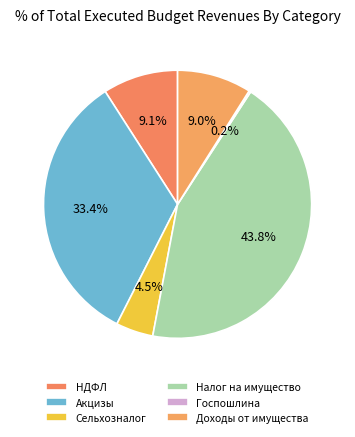

What is the smallest slice in the pie chart?

ГОСУДАРСТВЕННАЯ ПОШЛИНА